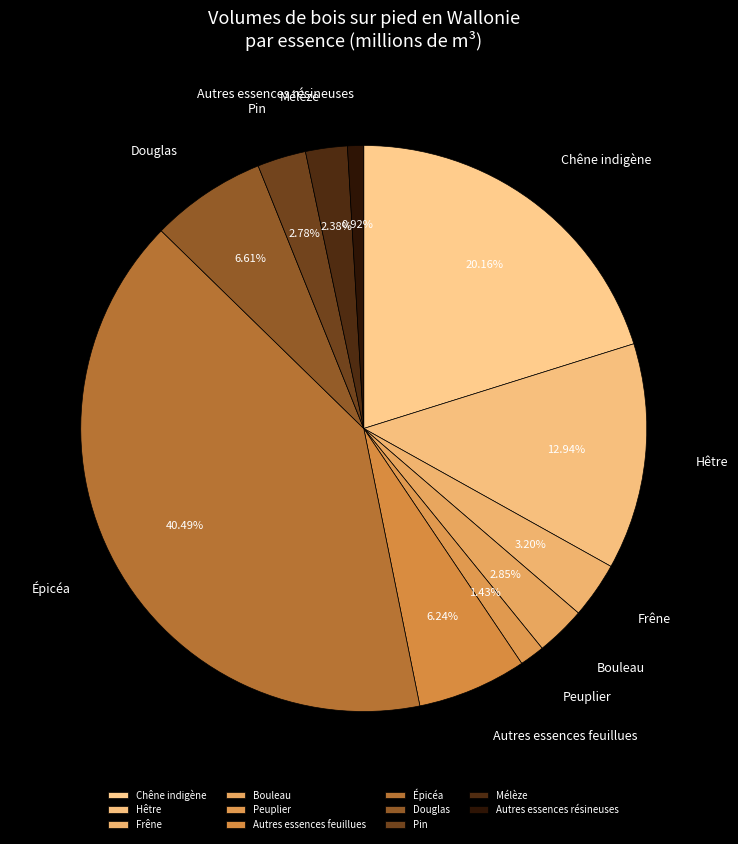

Count the number of slices in the pie.

11